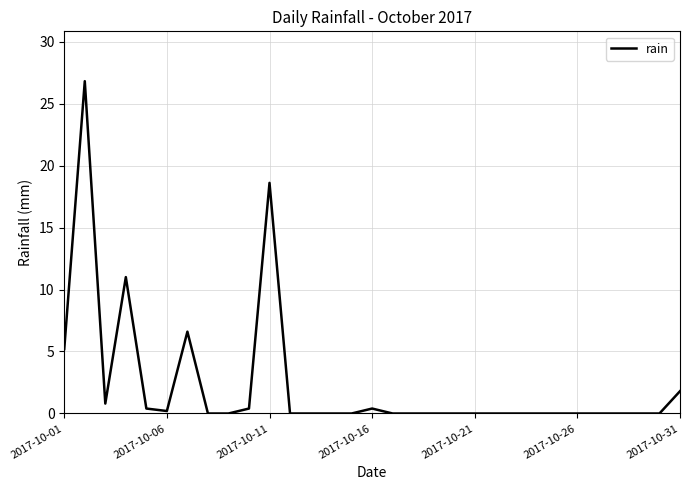

What is the greatest value displayed?

26.8